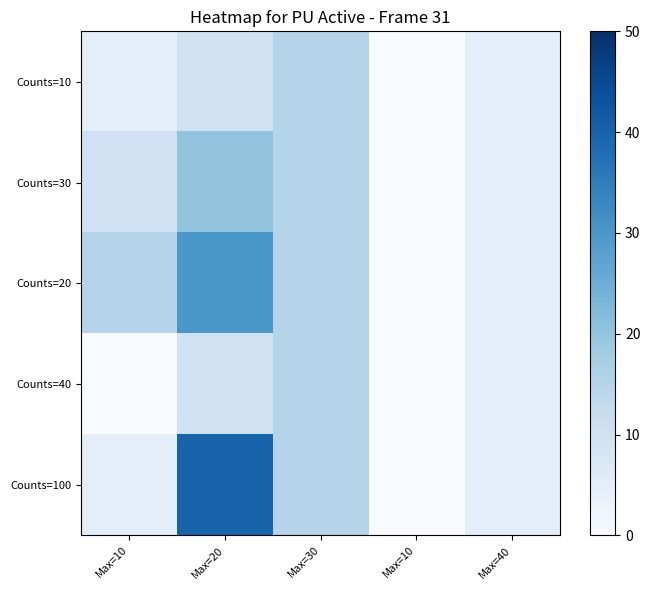

What is the greatest value displayed?

40